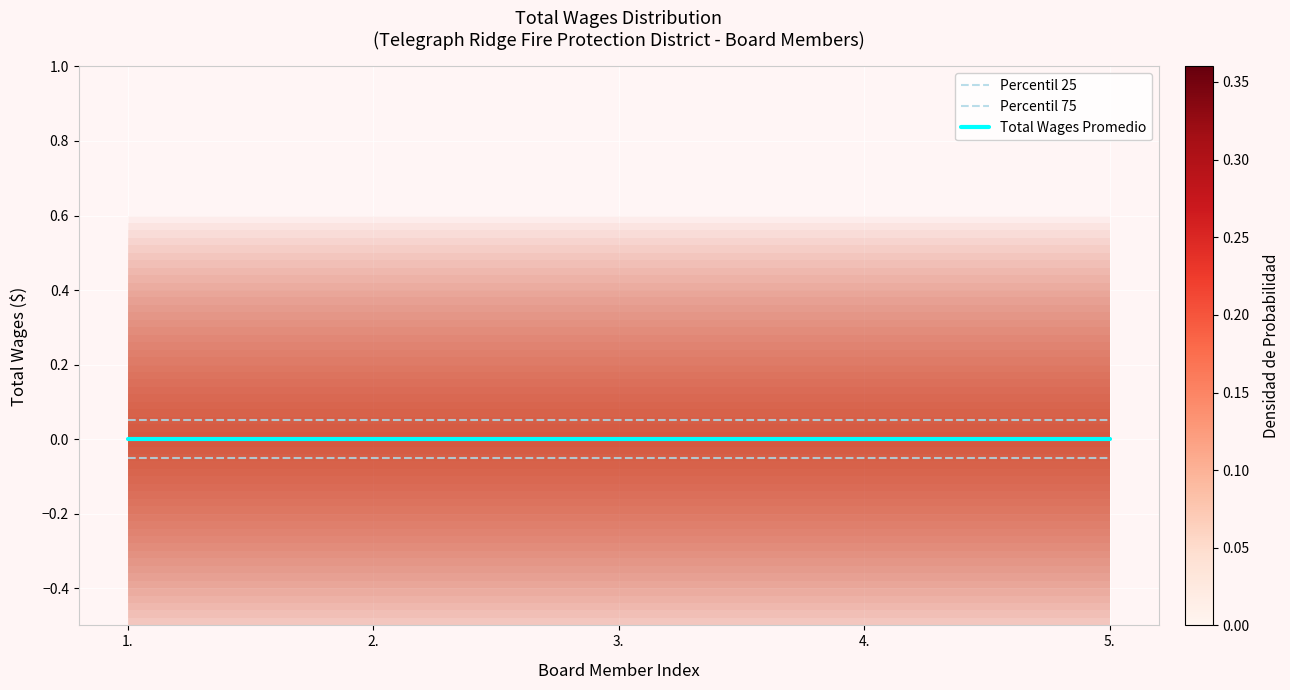

What is the label of the 4th point from the left?

4.